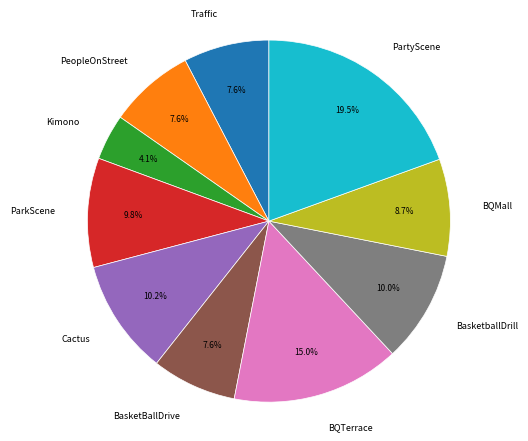

To the nearest percent, what portion does BasketballDrill represent?

10%